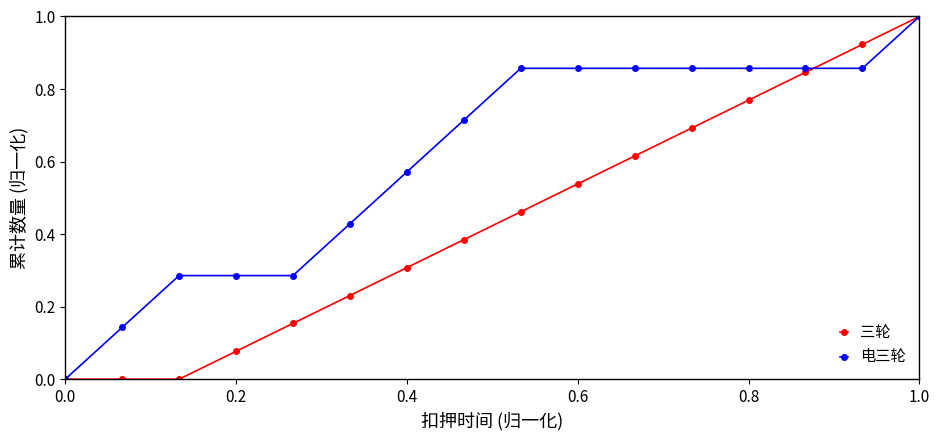

List the series in order of their overall mean, highest first.

电三轮, 三轮